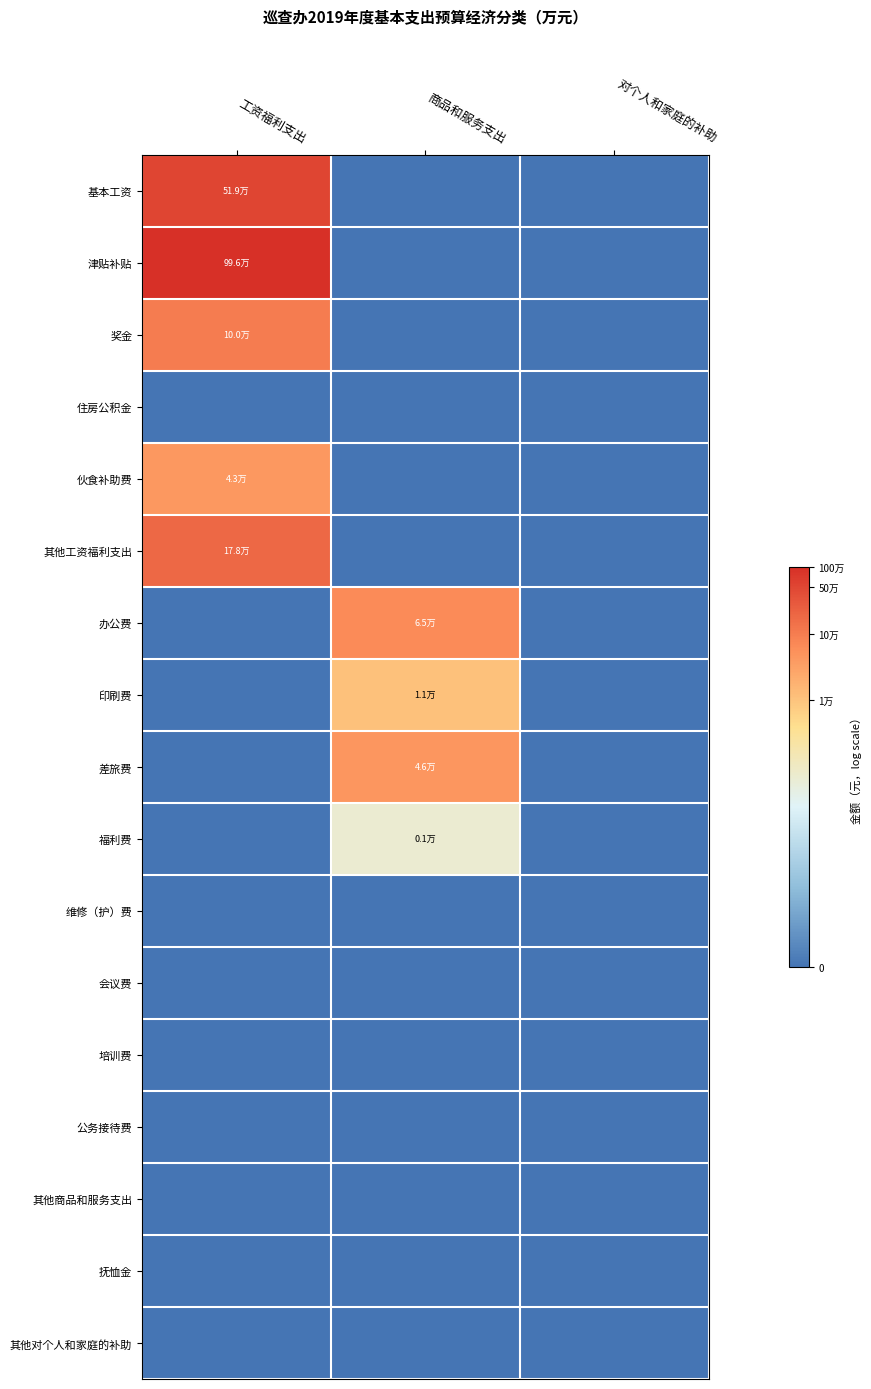

At which category does the chart reach its minimum across all series?

商品和服务支出